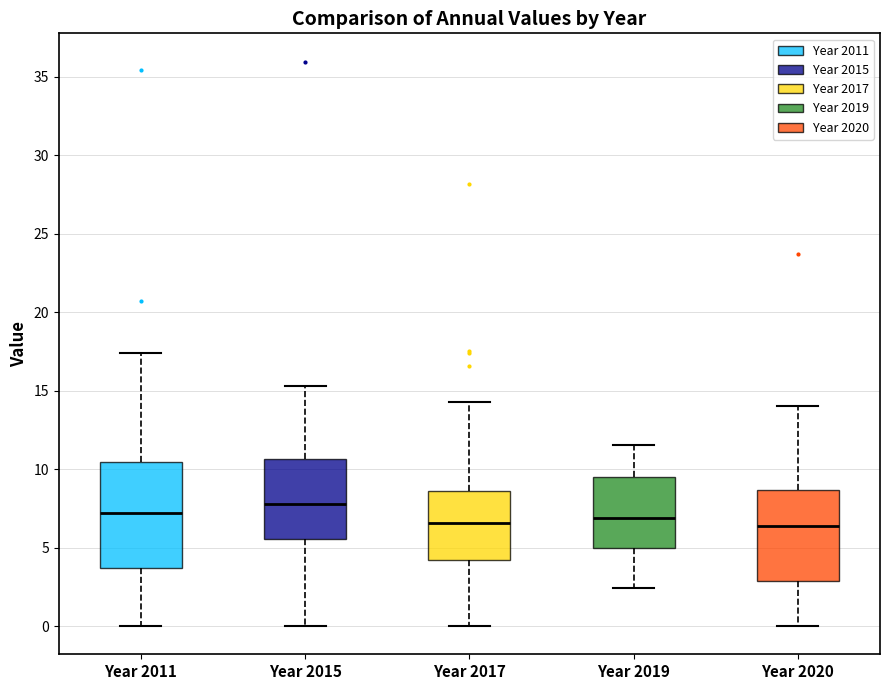

Where does the upper whisker of the box for Year 2019 end on the y-axis? The values are not printed on the chart, so give them approximately, as read against the axis.

11.5